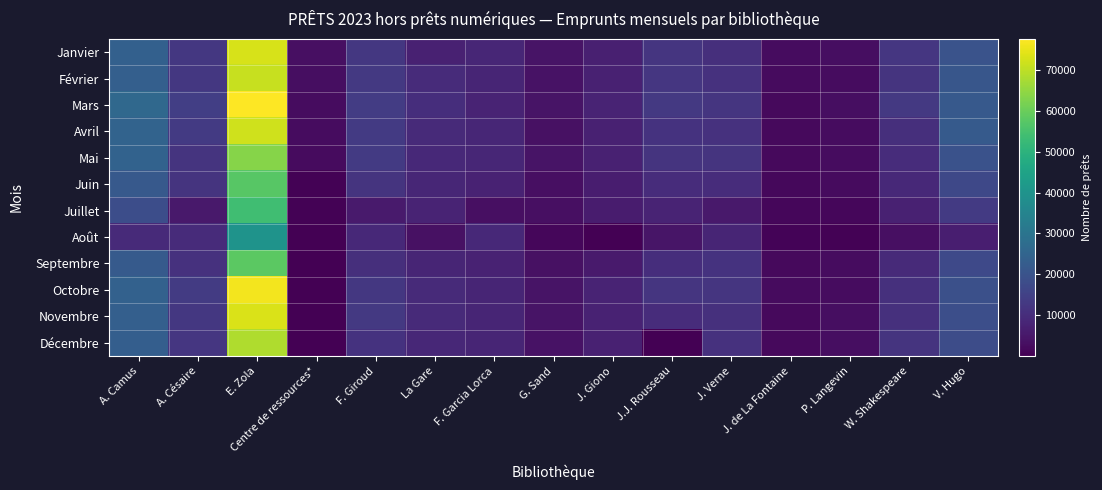

How many data points does each series have?

15